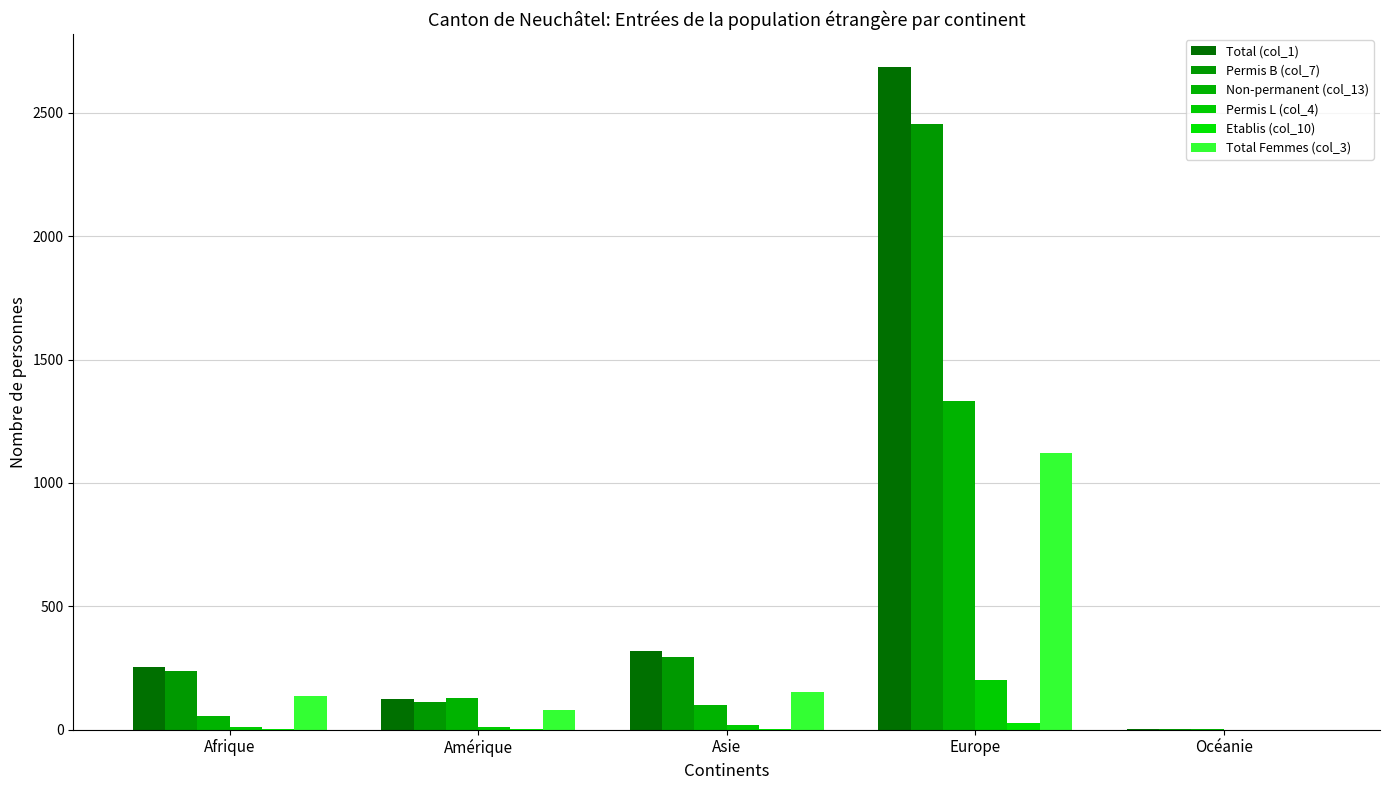

Which series has the largest total across all categories?

Total (col_1)